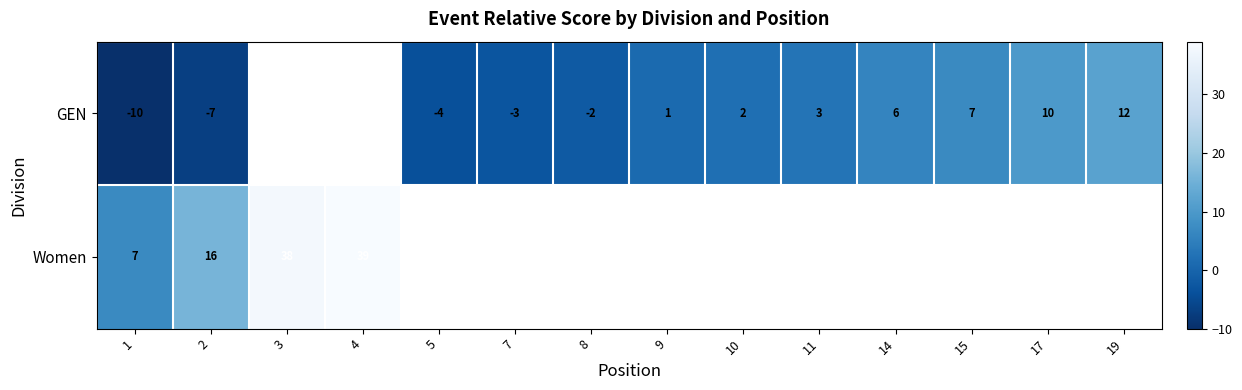

Which category has the highest value across all series?

4